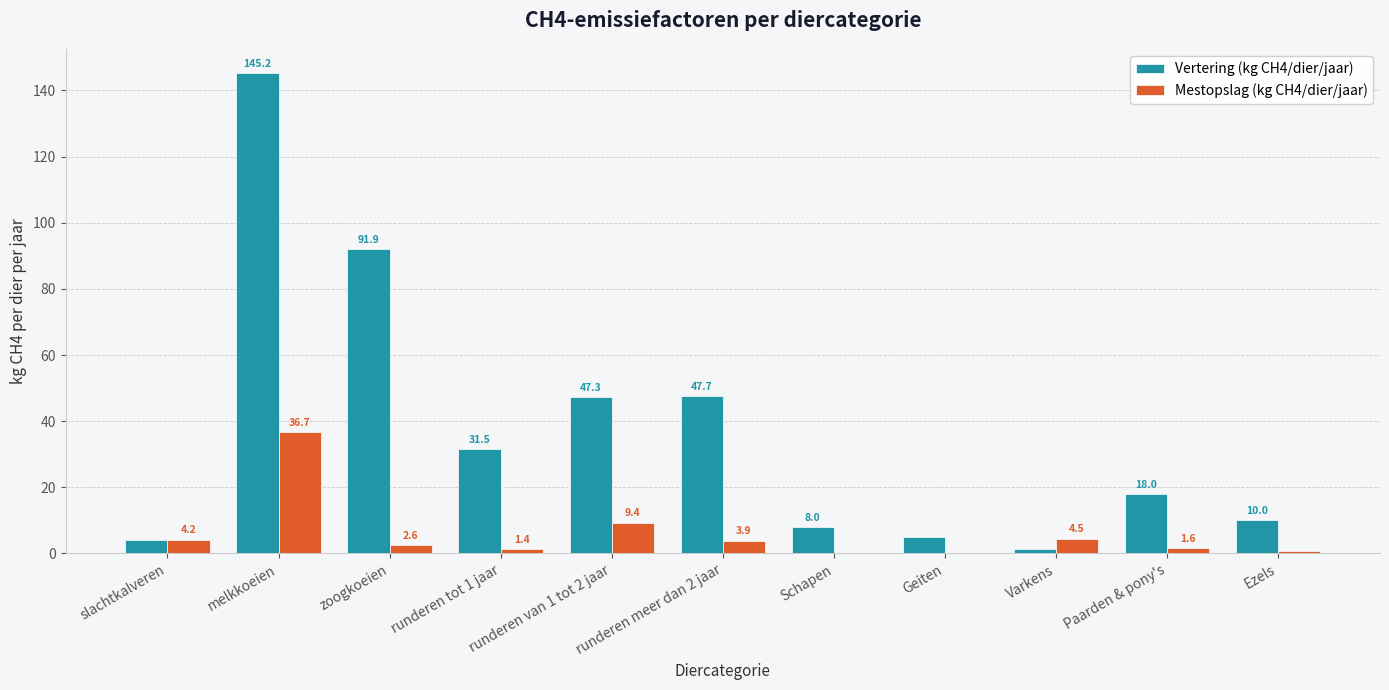

Which series has the widest spread of values?

Vertering (kg CH4/dier/jaar)